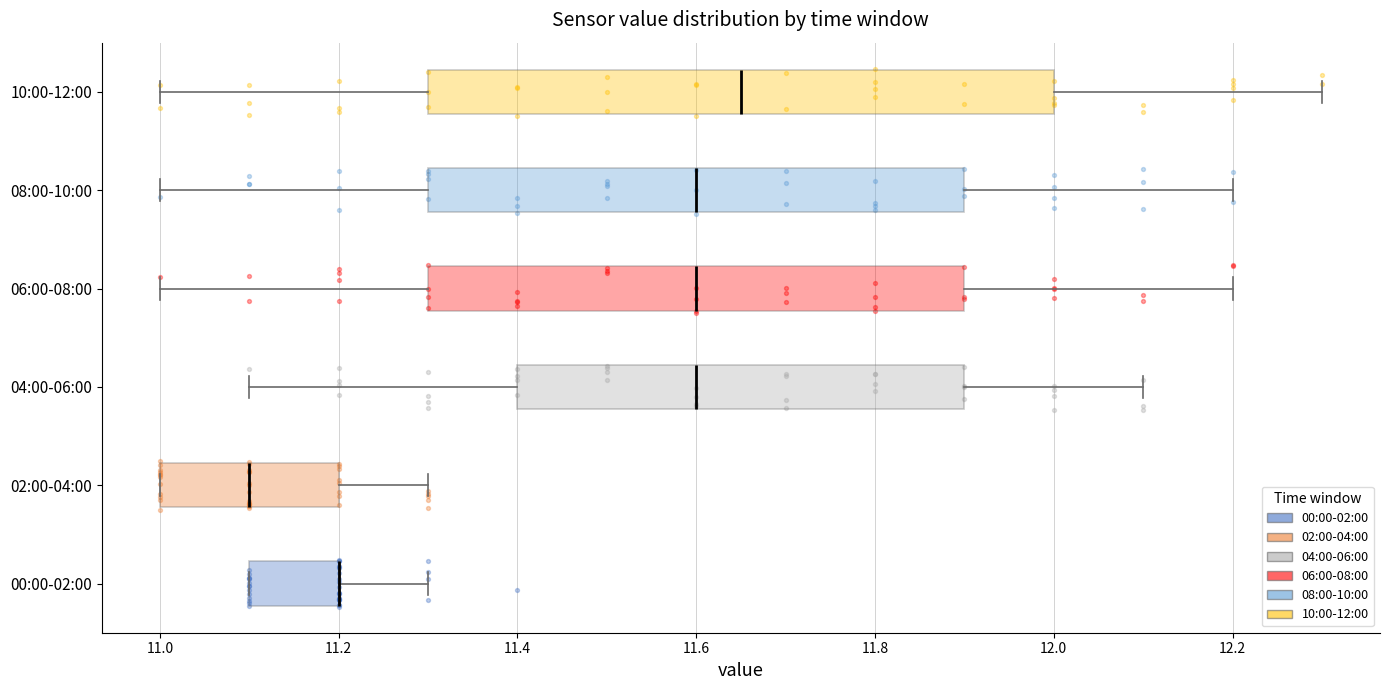

Which box is the widest, from its left edge to its right edge?

10:00-12:00